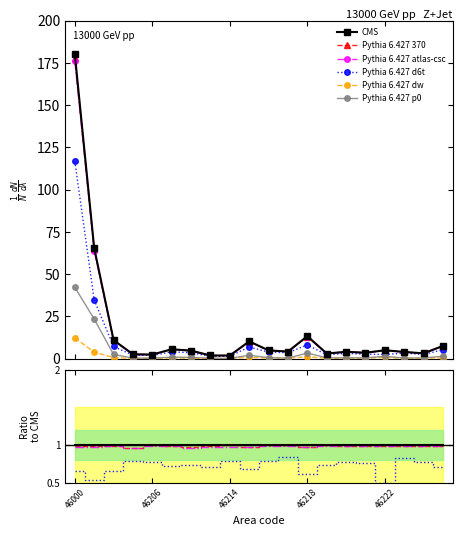

What is the total value across all series at 7?

3.9